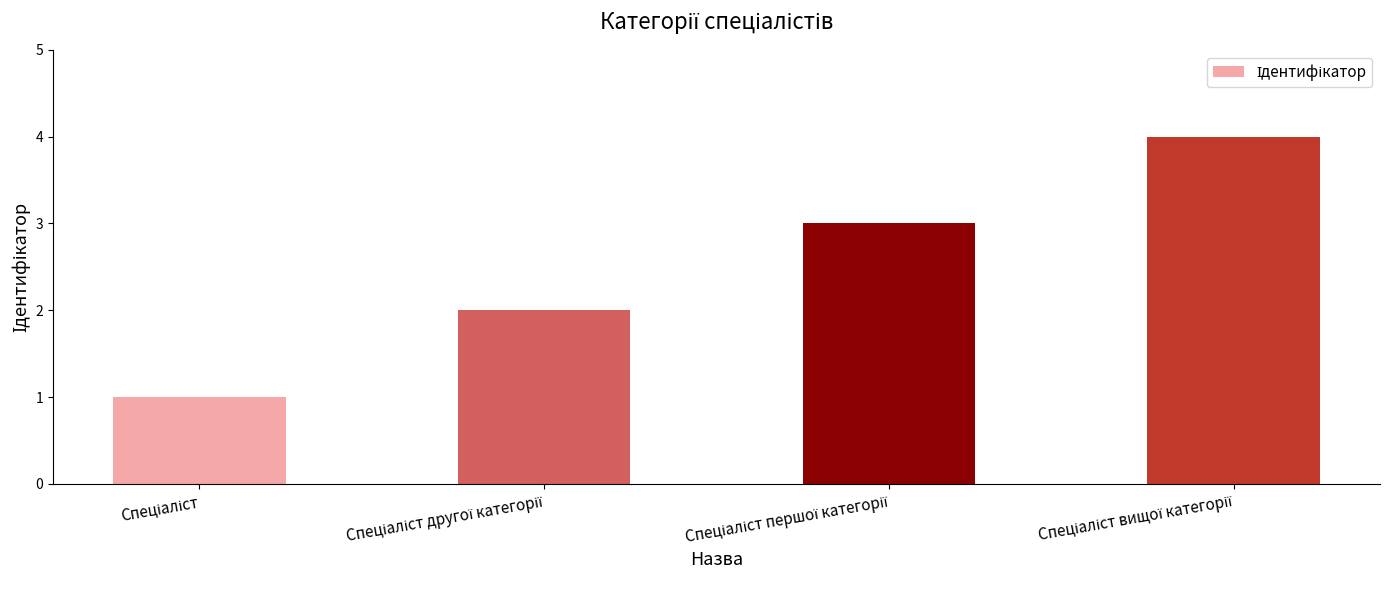

What is the greatest value displayed?

4